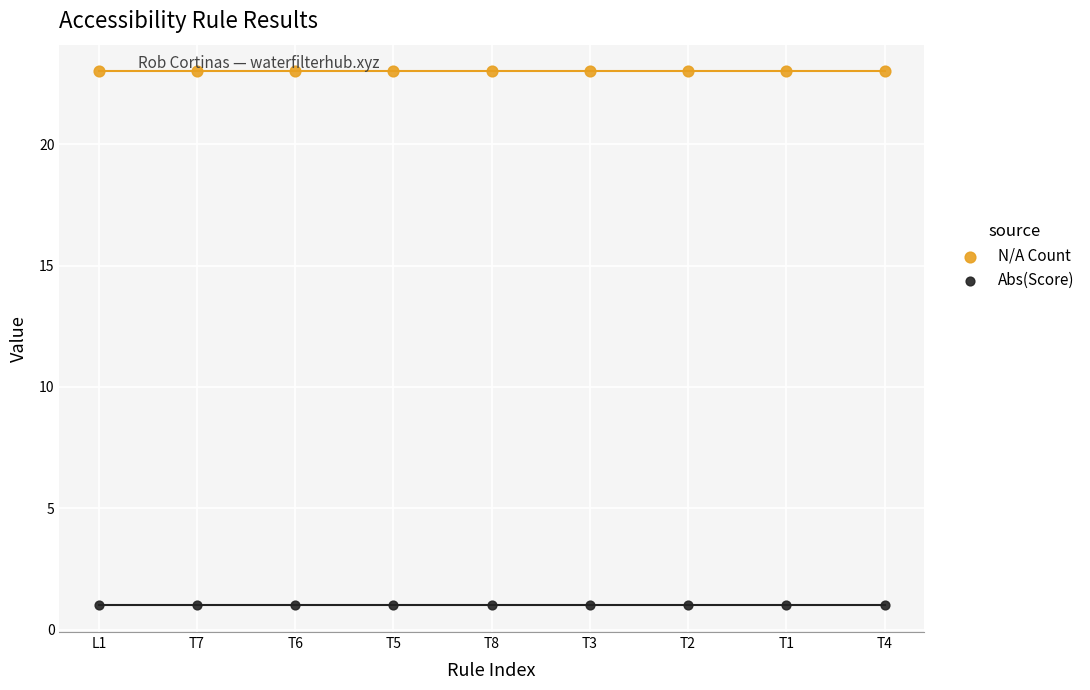

Which series reaches the minimum Y coordinate?

Abs(Score)